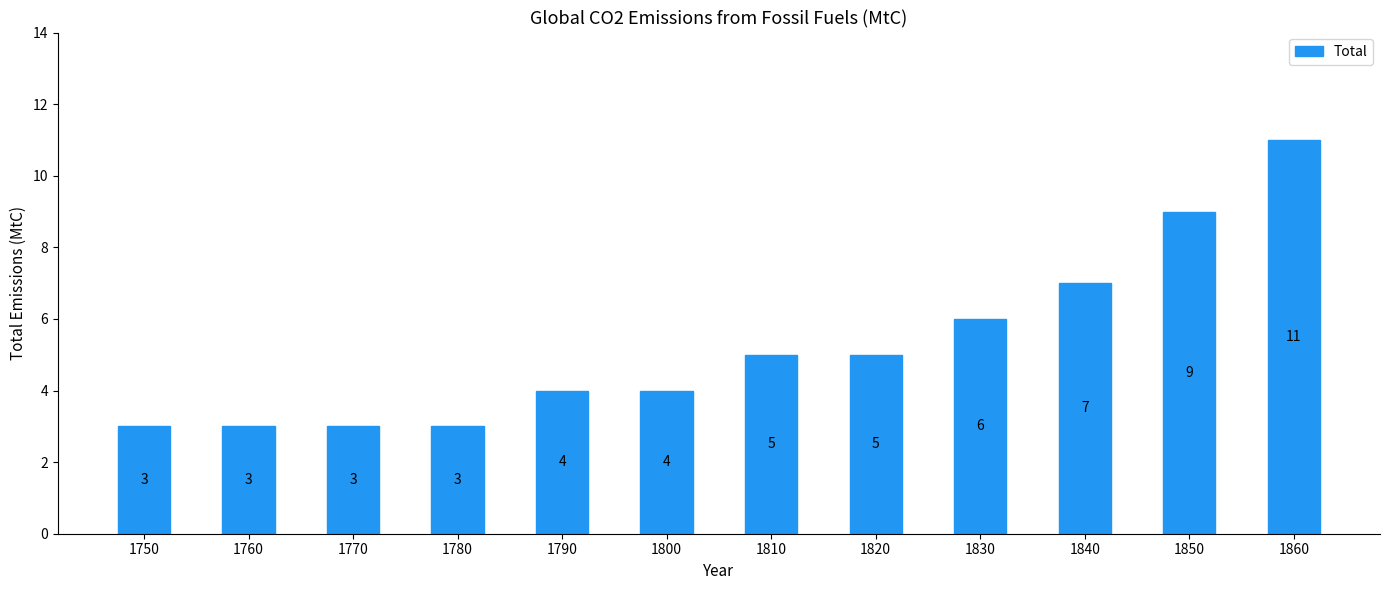

What is the sum of all values?

63